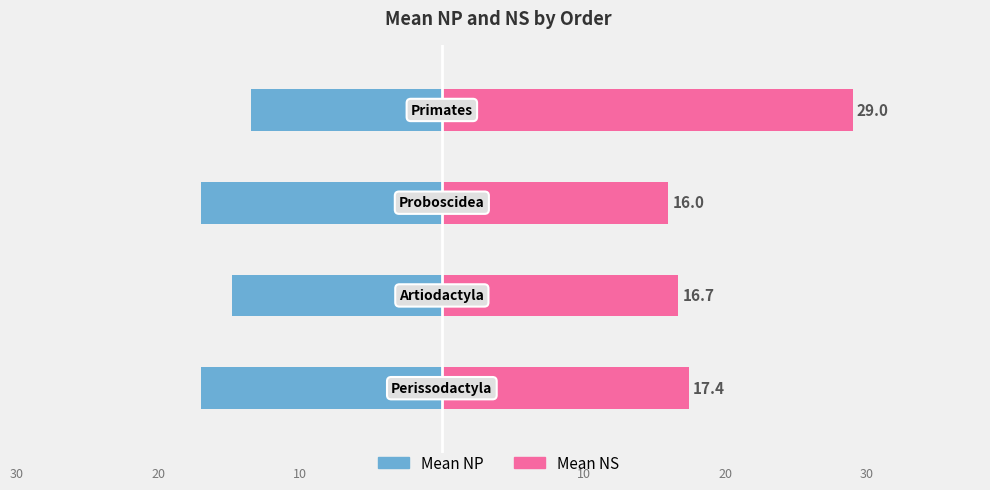

What is the difference between the maximum and minimum values in the Mean NP series?

3.5